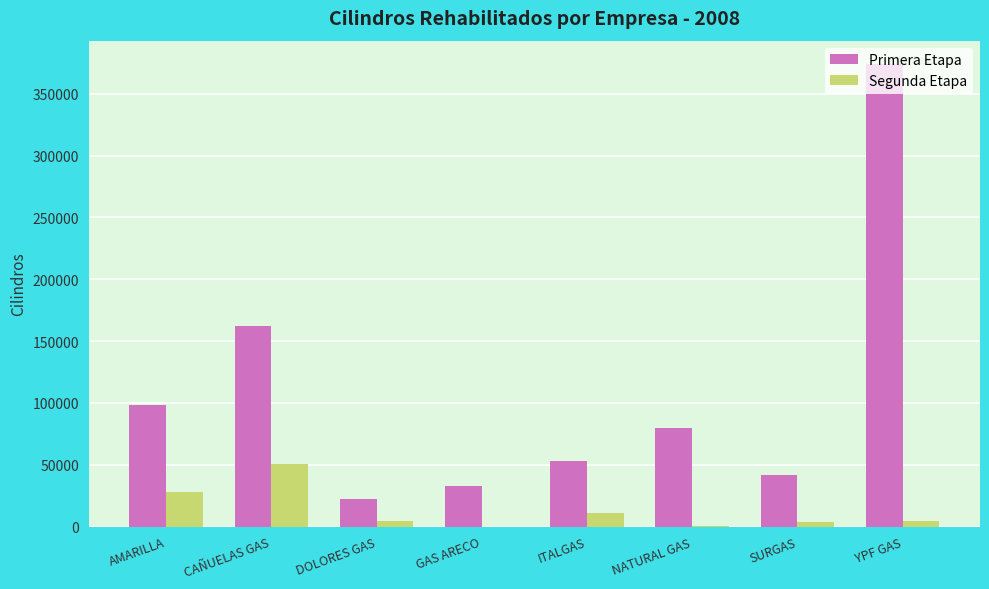

Is the value of Segunda Etapa at YPF GAS greater than the value of Primera Etapa at ITALGAS?

No